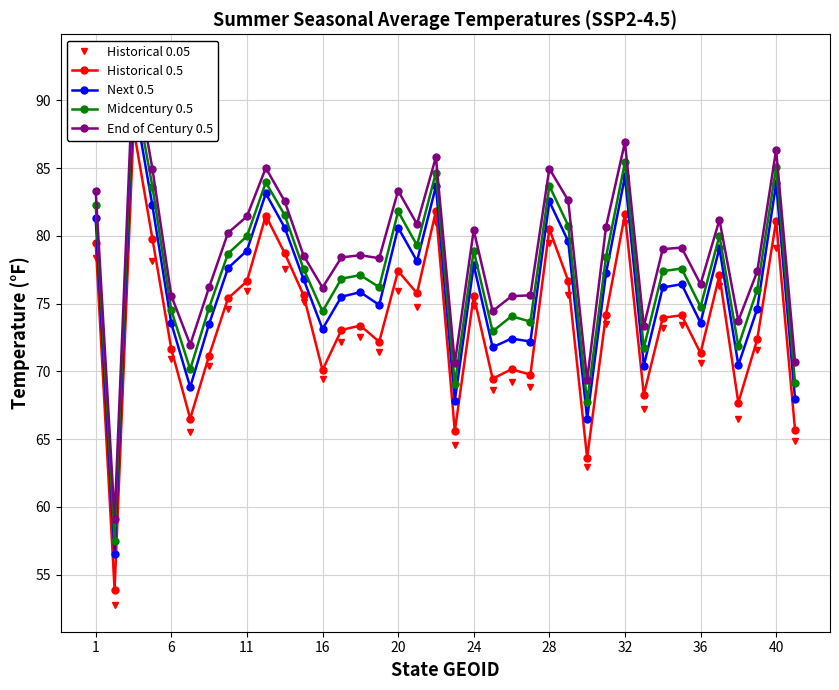

How many interior local peaks does the End of Century 0.5 series have?

11